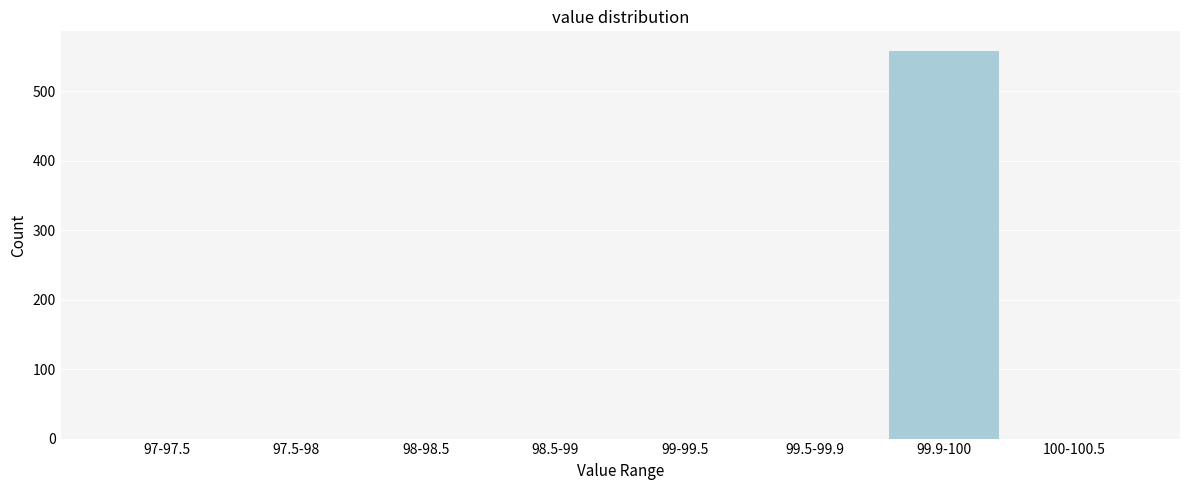

Reading left to right, extract all data points from this chart.

97-97.5=0	97.5-98=0	98-98.5=0	98.5-99=0	99-99.5=0	99.5-99.9=0	99.9-100=558	100-100.5=0